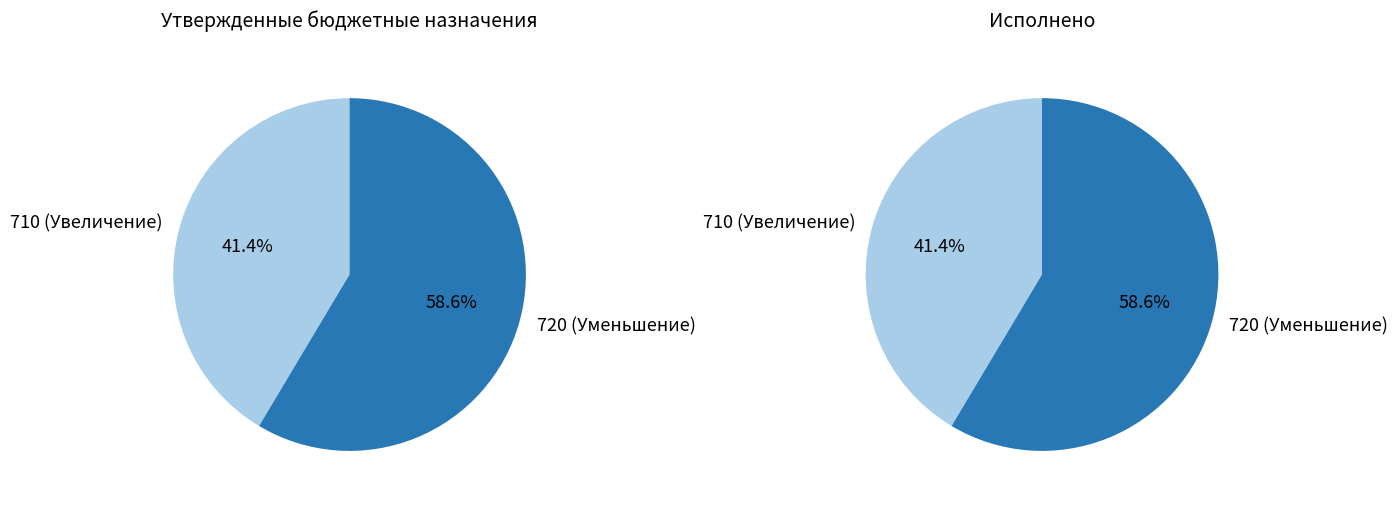

Is Увеличение остатков средств the majority of the pie?

No